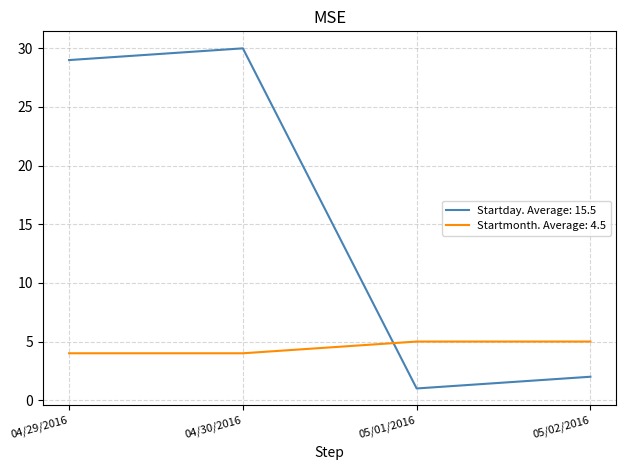

What is the difference between the maximum and second lowest values in the Startday. Average: 15.5 series?

28